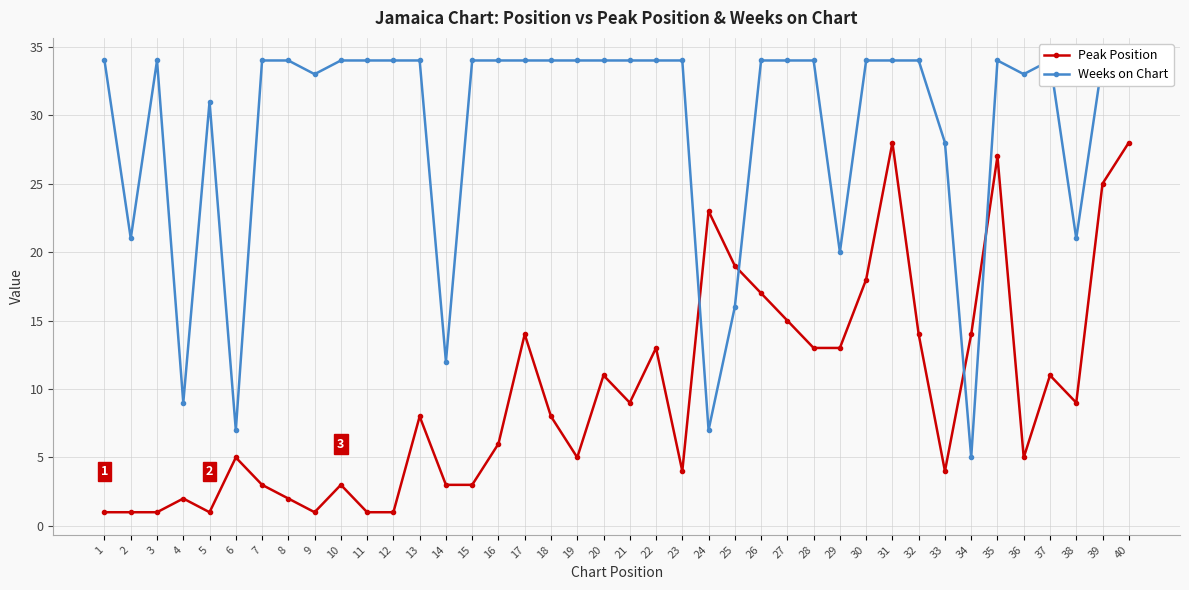

How many data points in Weeks on Chart are less than 34?

13